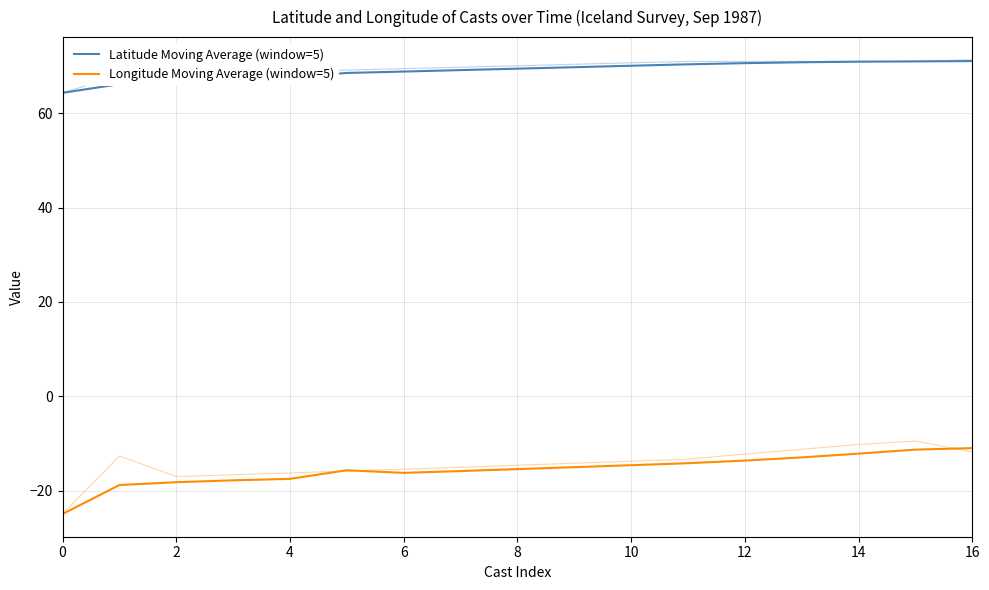

At which category does the chart reach its peak across all series?

16